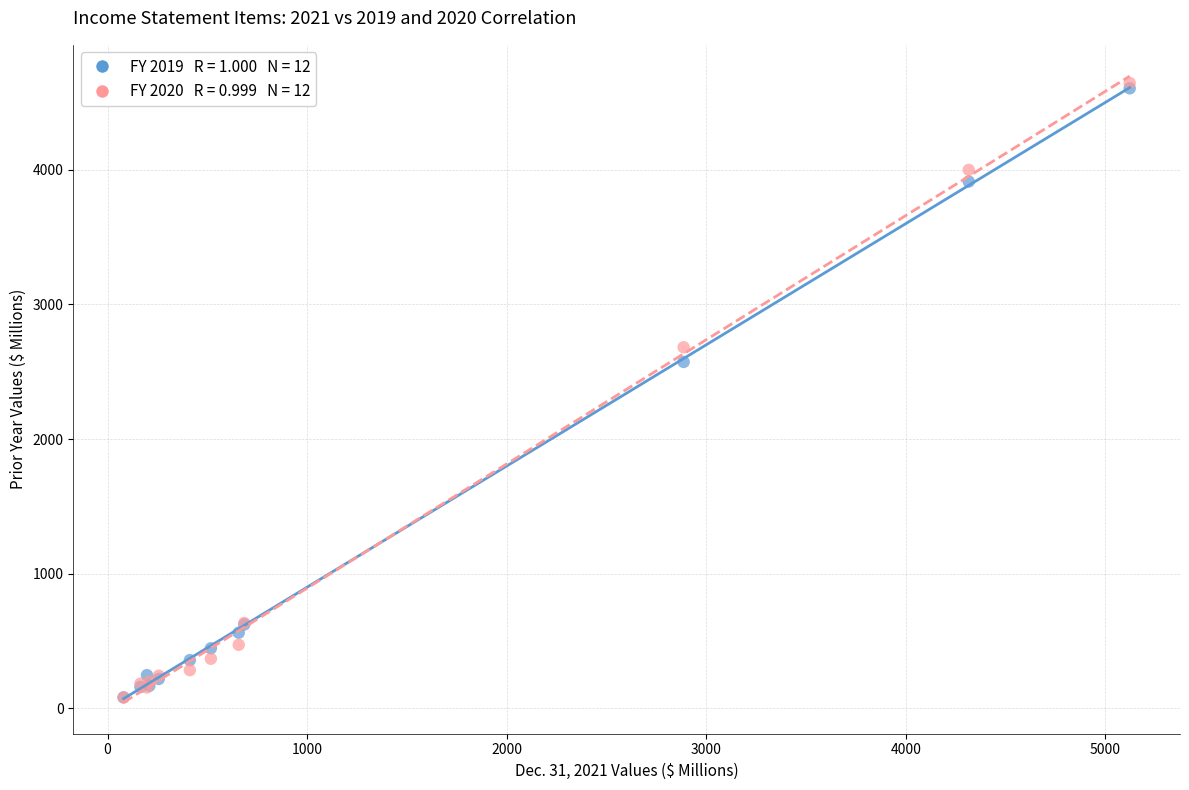

Across all series, what Y value is closest to 2362?

2573.0